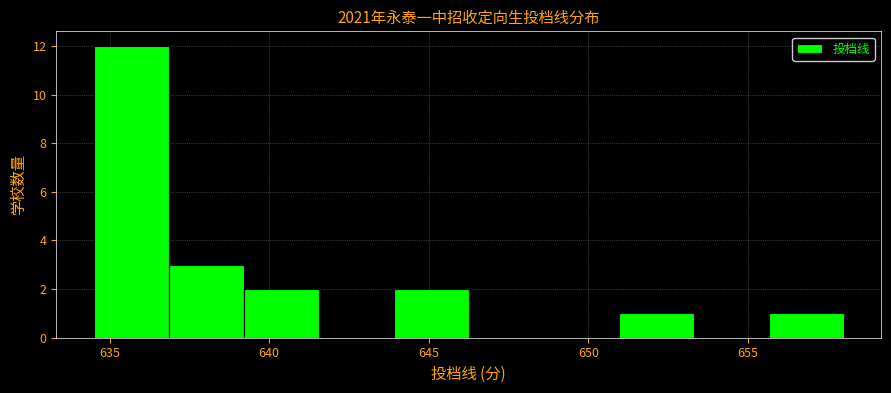

Reading left to right, list every bar in this chart as the range it spans on the x-axis followed by its height. Neither the bar edges nor the heights are printed on the chart, so give them approximately, as read against the axes.

634.50 to 636.85: 12
636.85 to 639.20: 3
639.20 to 641.55: 2
641.55 to 643.90: 0
643.90 to 646.25: 2
646.25 to 648.60: 0
648.60 to 650.95: 0
650.95 to 653.30: 1
653.30 to 655.65: 0
655.65 to 658.00: 1